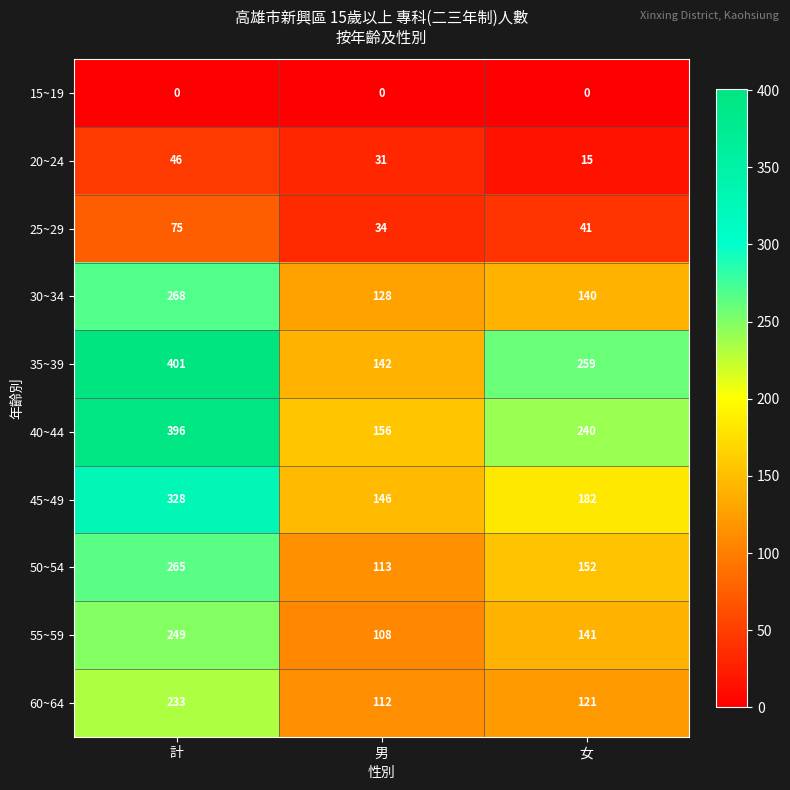

Which series has the largest range (max minus min)?

35~39